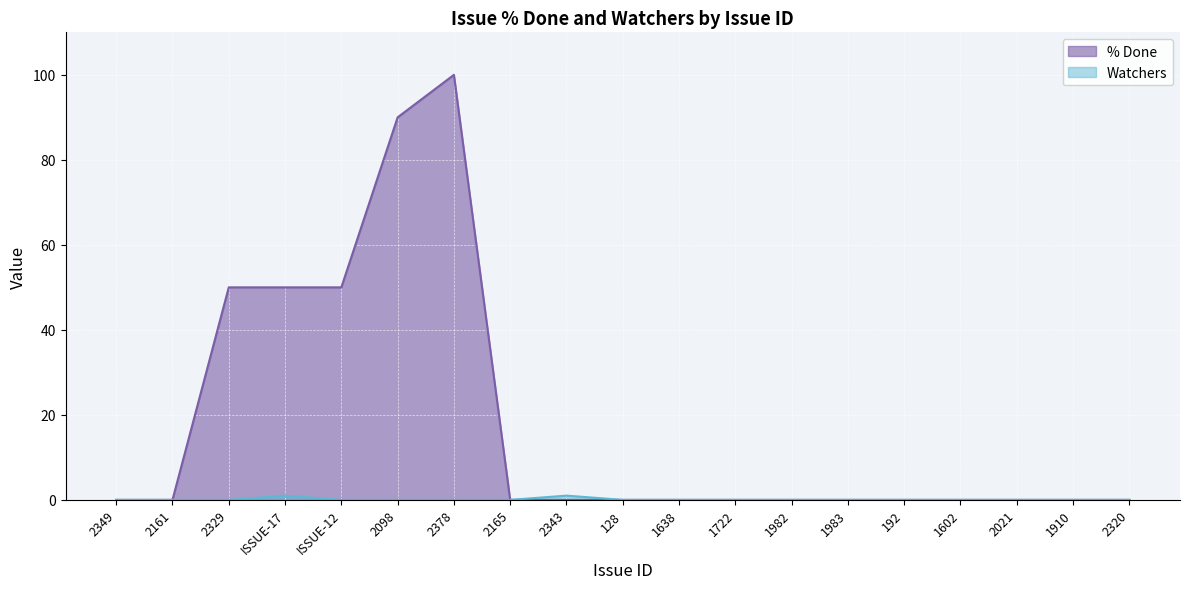

True or false: Watchers and % Done cross at least once.

False